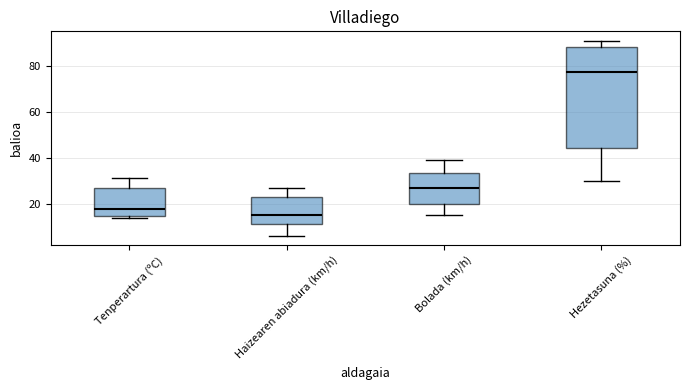

Where is the upper edge of the box for Bolada (km/h) on the y-axis? The values are not printed on the chart, so give them approximately, as read against the axis.

34